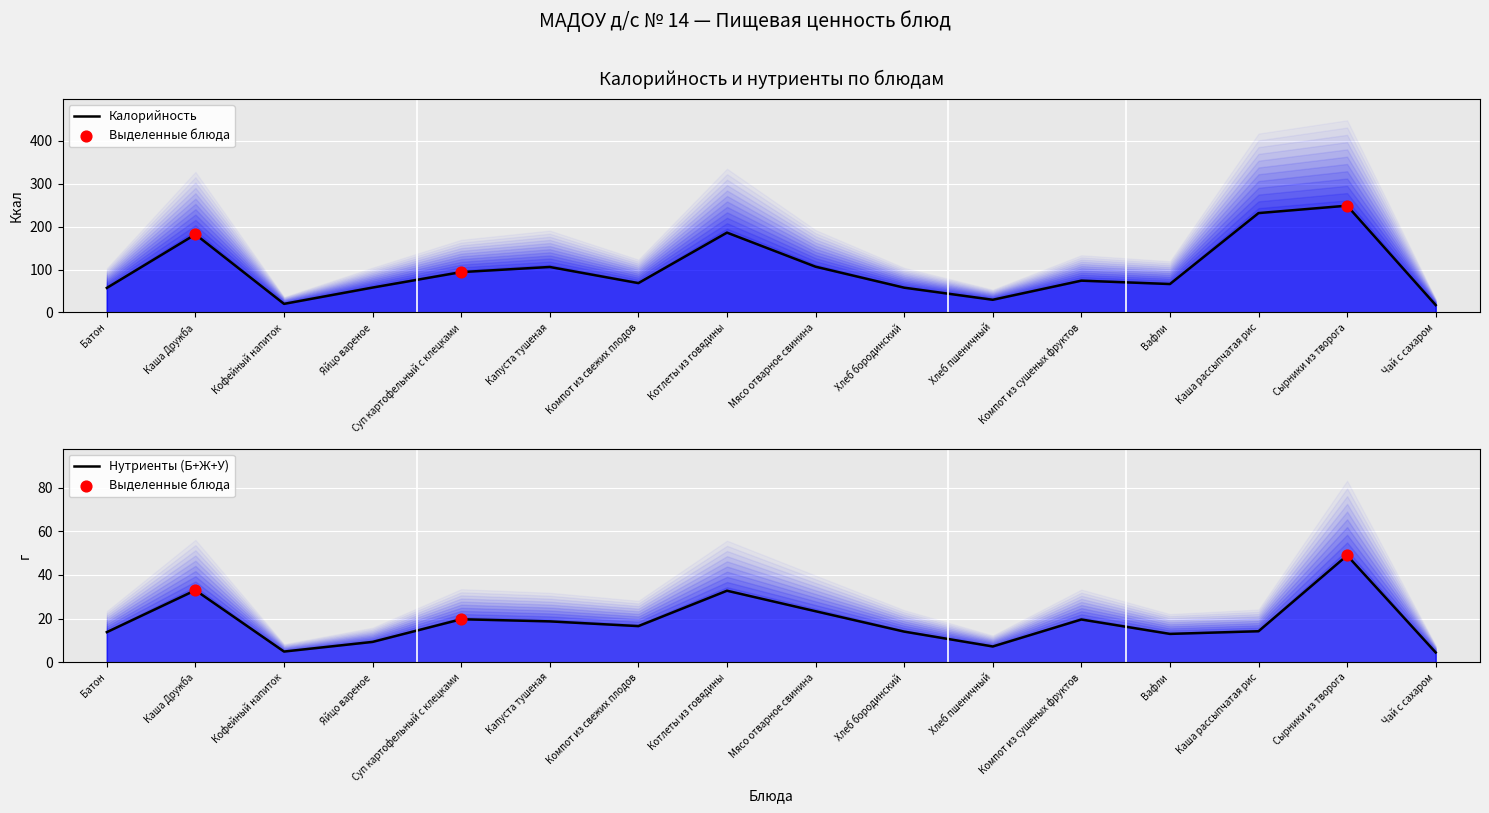

At which category is the sum across all series the highest?

Сырники из творога